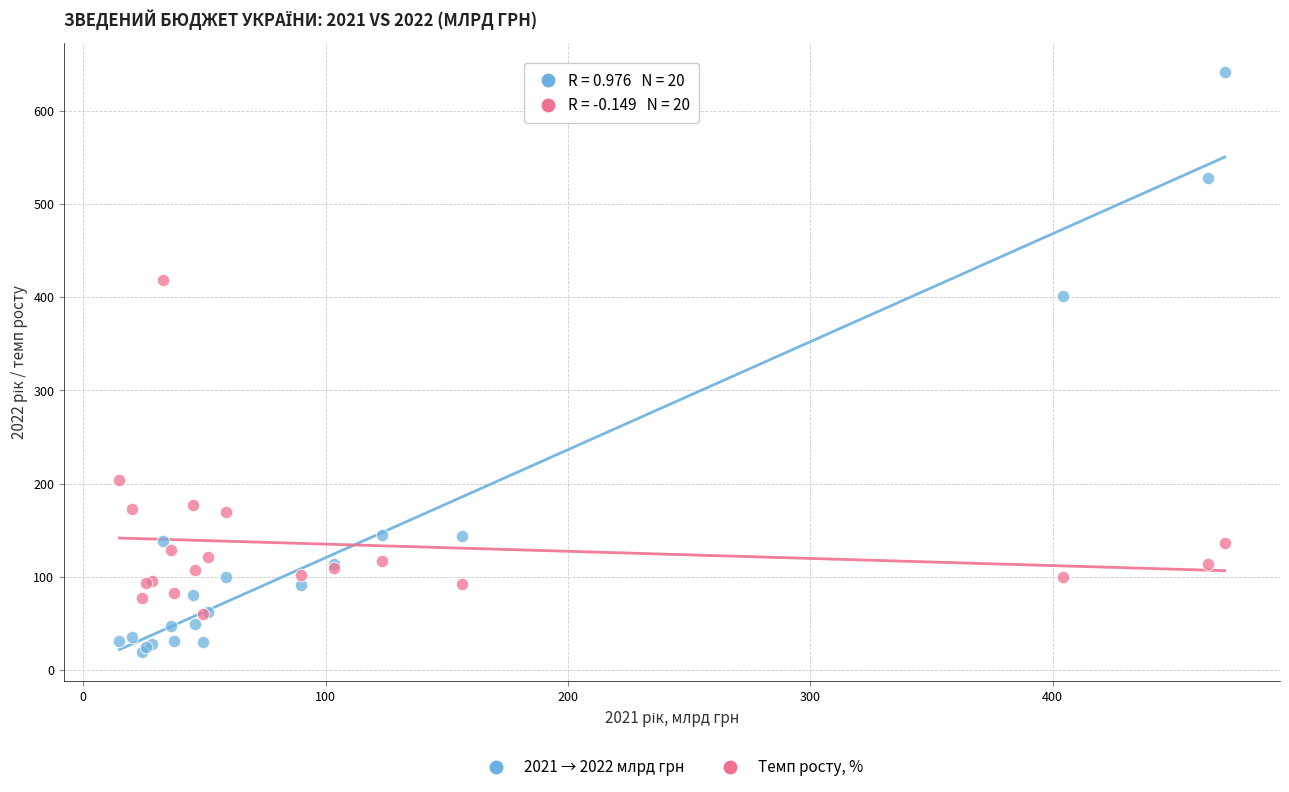

Across all series, what Y value is closest to 330?

401.3